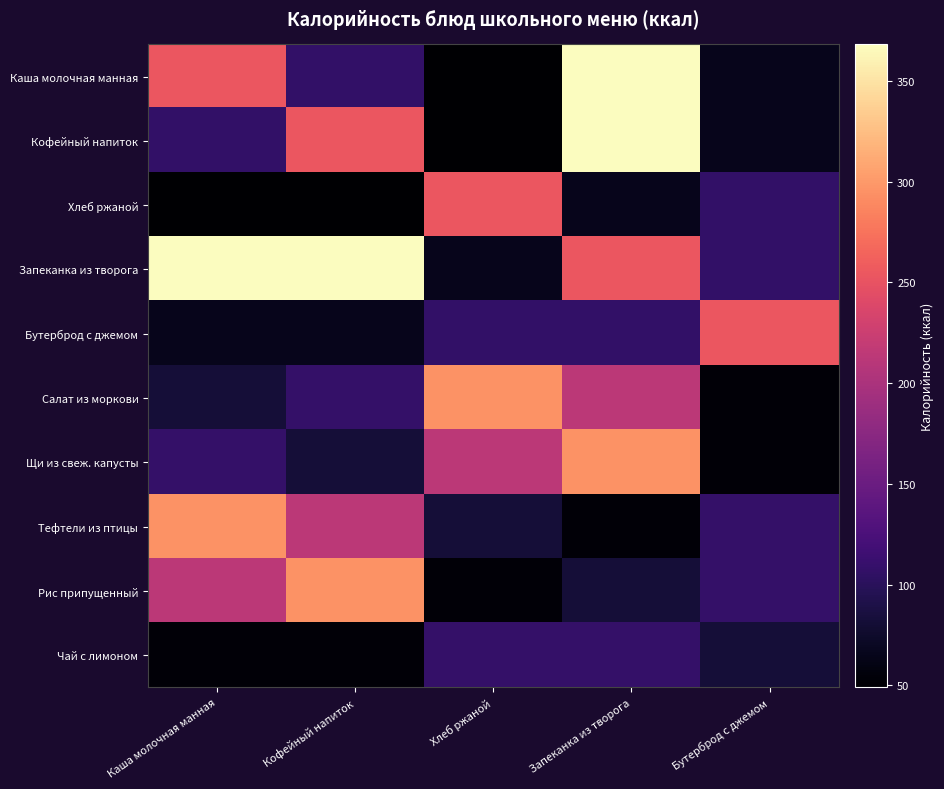

What is the smallest value displayed?

49